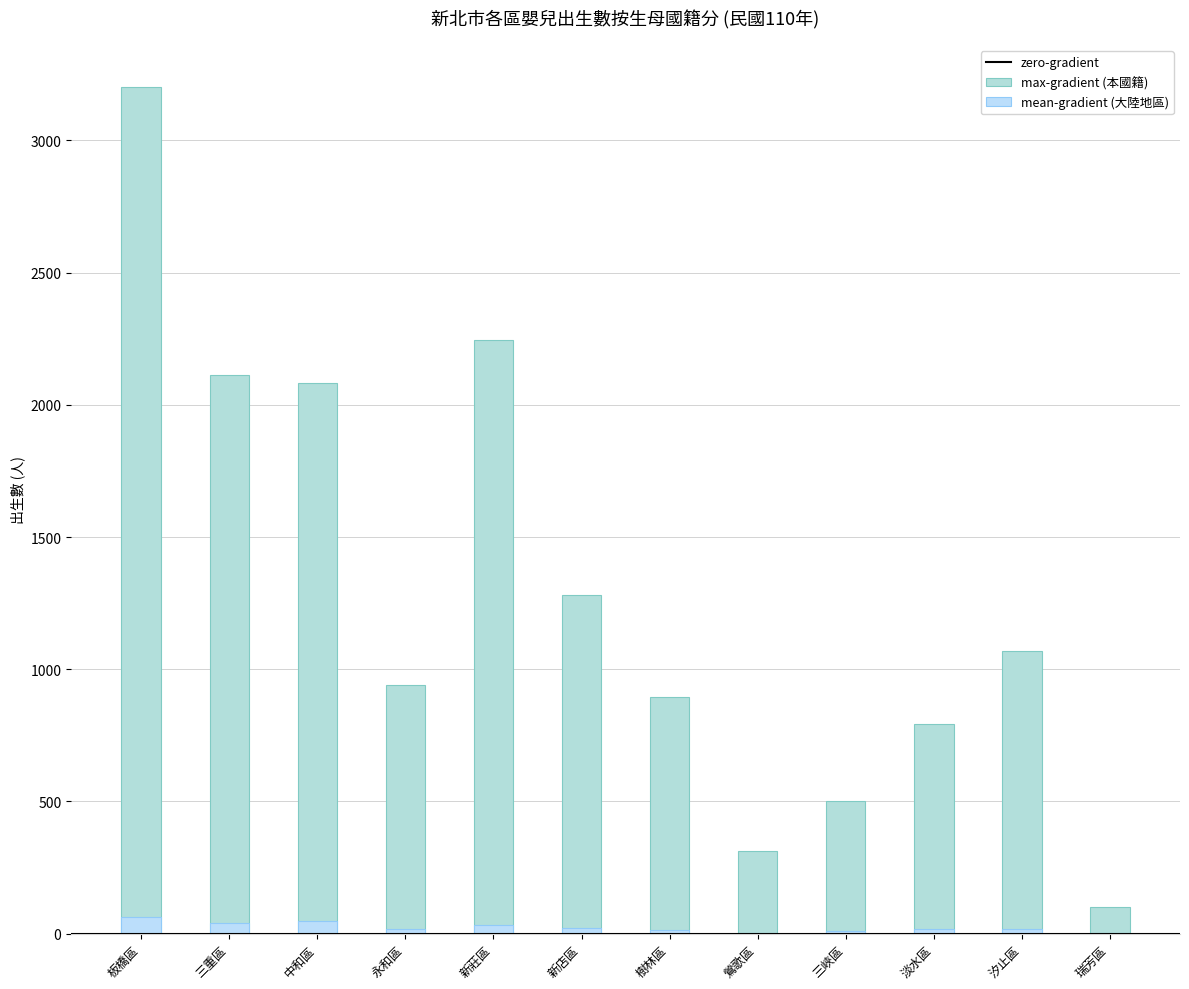

Does the chart contain stacked bars?

No